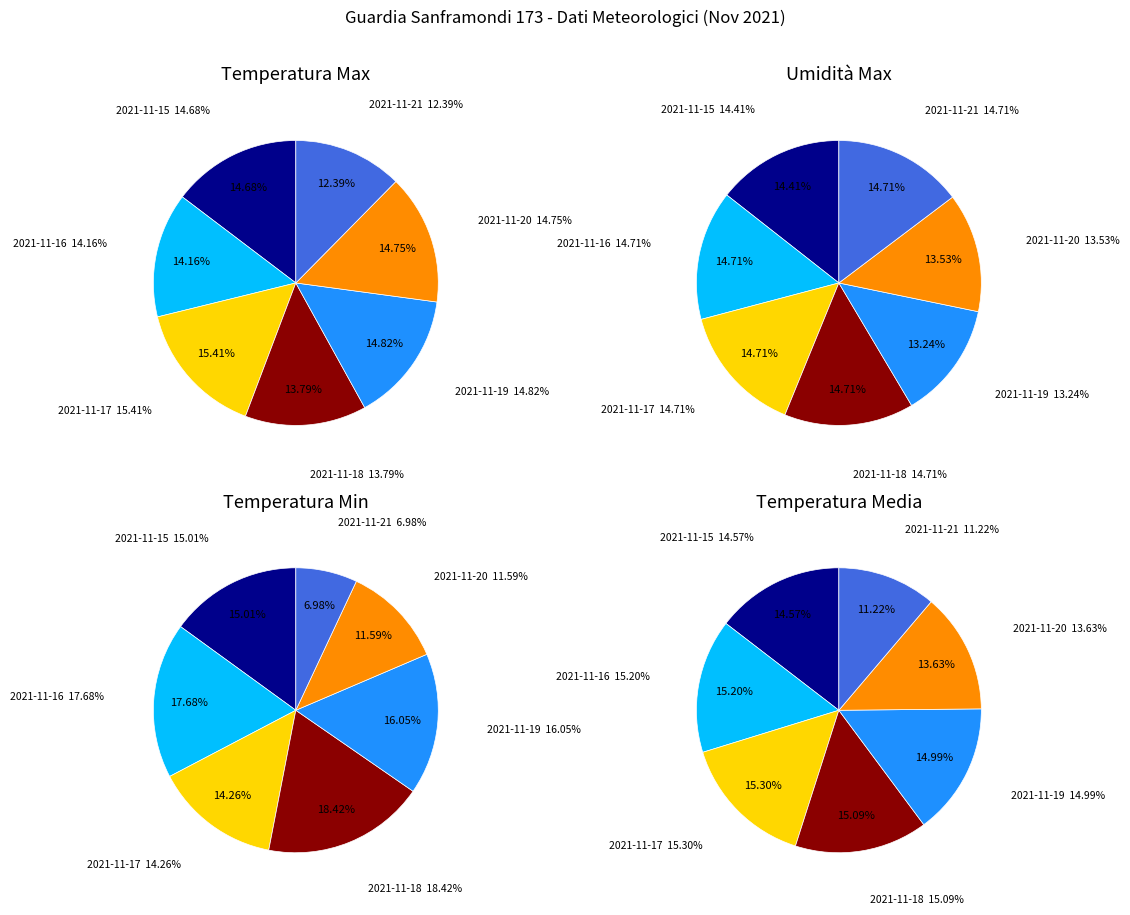

To the nearest percent, what portion does 2021-11-15 represent?

15%